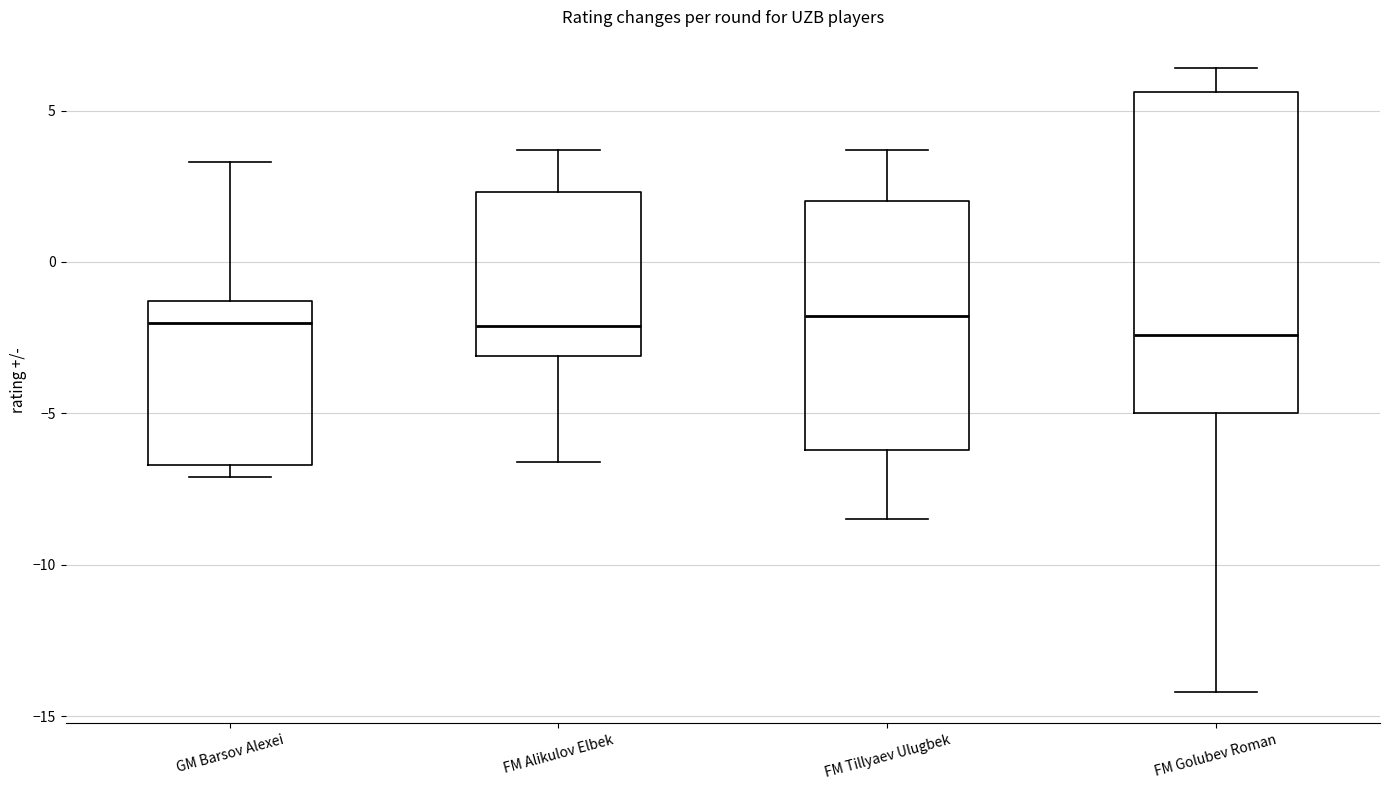

Reading left to right, transcribe this box plot: for each box, give where its median line is, the range the box spans, and where its two whiskers end, as read against the y-axis. The values are not printed on the chart, so give them approximately, as read against the axis.

GM Barsov Alexei: median -2.0, box -6.5 to -1.5, whiskers -7.0 to 3.5
FM Alikulov Elbek: median -2.0, box -3.0 to 2.5, whiskers -6.5 to 3.5
FM Tillyaev Ulugbek: median -2.0, box -6.0 to 2.0, whiskers -8.5 to 3.5
FM Golubev Roman: median -2.5, box -5.0 to 5.5, whiskers -14.0 to 6.5